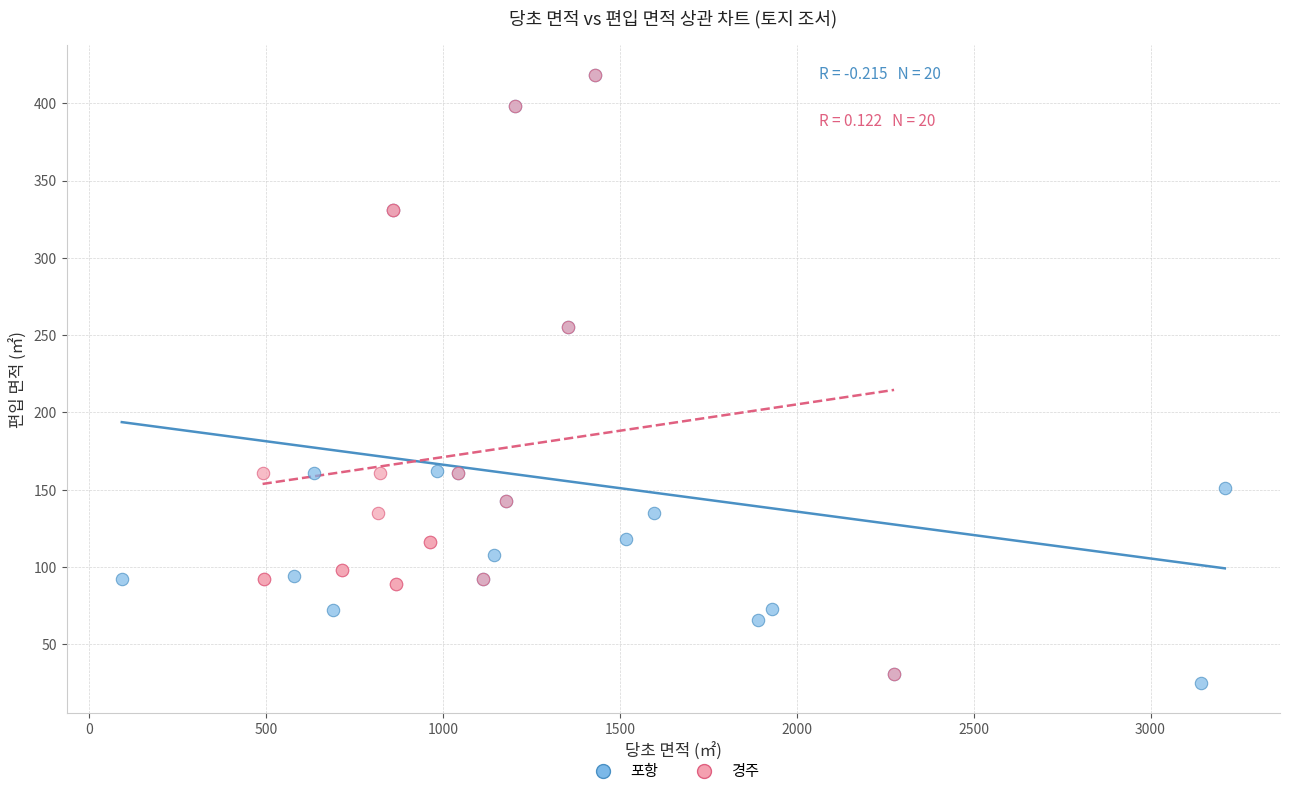

What are all the series names shown in the legend?

포항, 경주